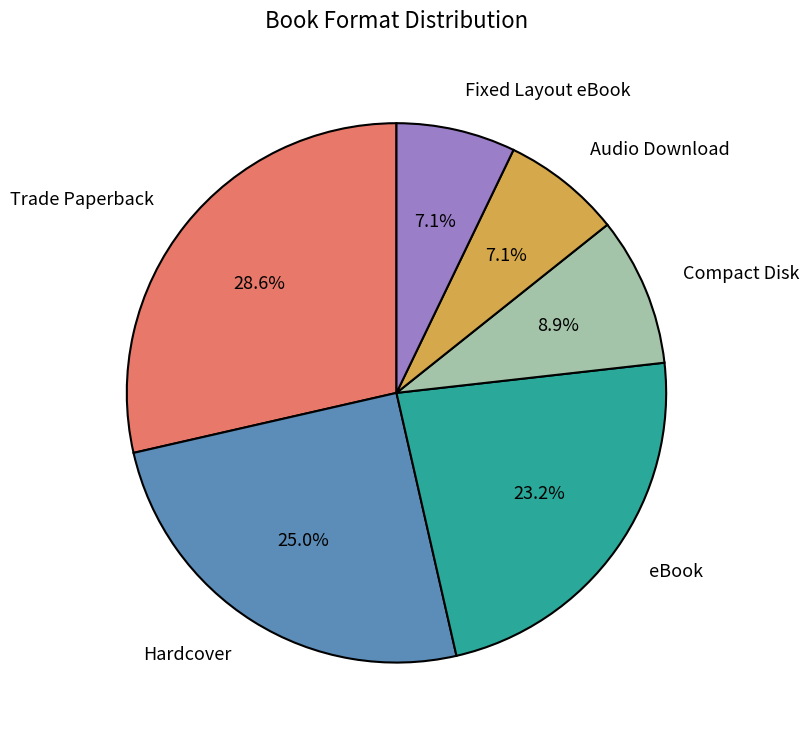

How many segments does this pie chart have?

6